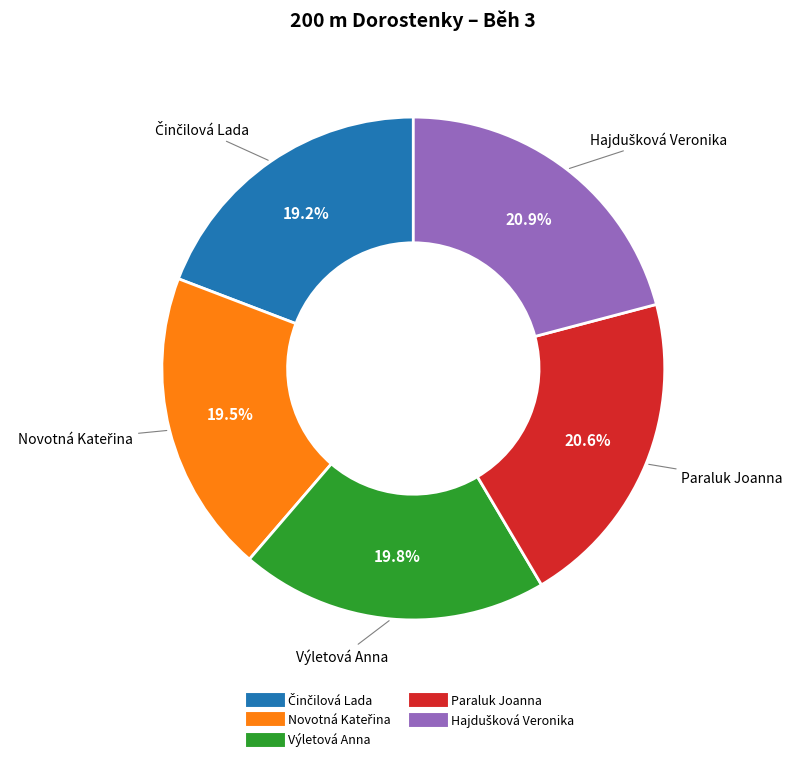

Does Paraluk Joanna represent more than half of the total?

No